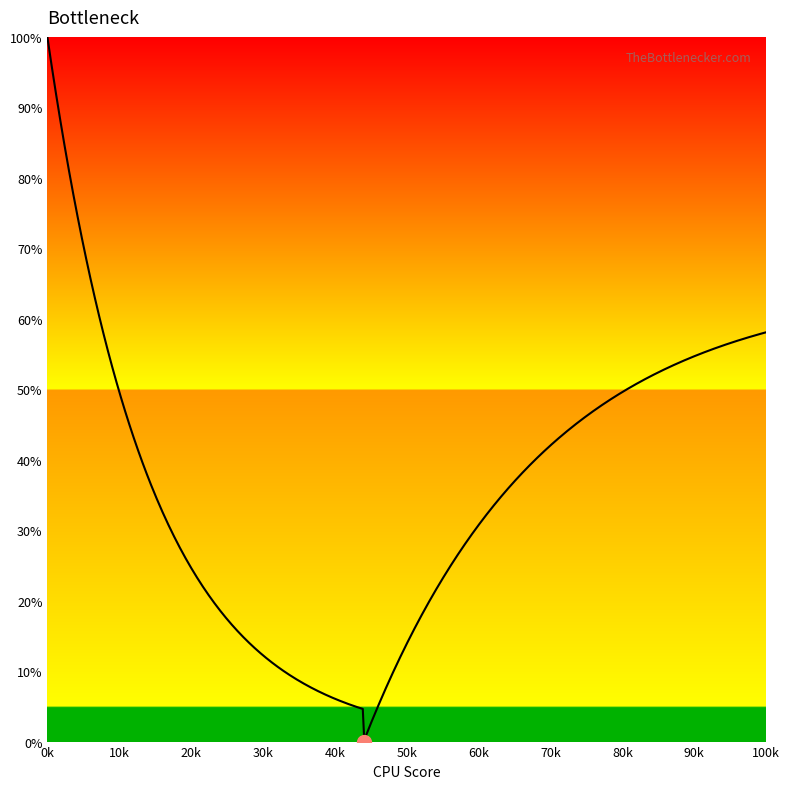

Is this an area chart (filled region under the line)?

No